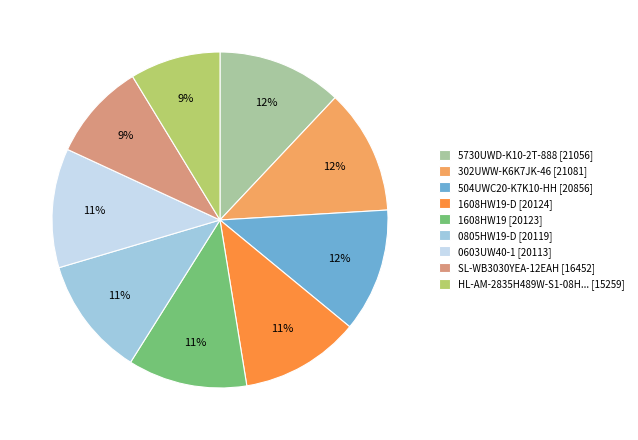

How many slices are in this pie chart?

9